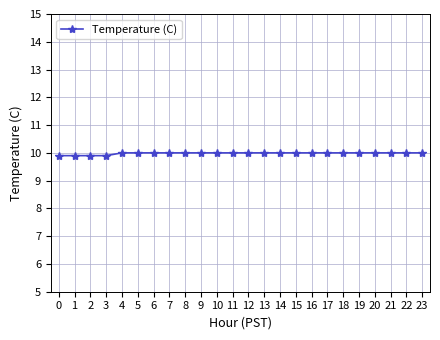

Between 22 and 0, which is larger?

22